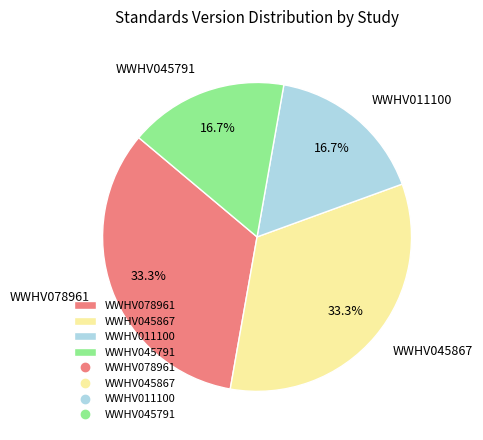

Is there a majority slice in this chart?

No